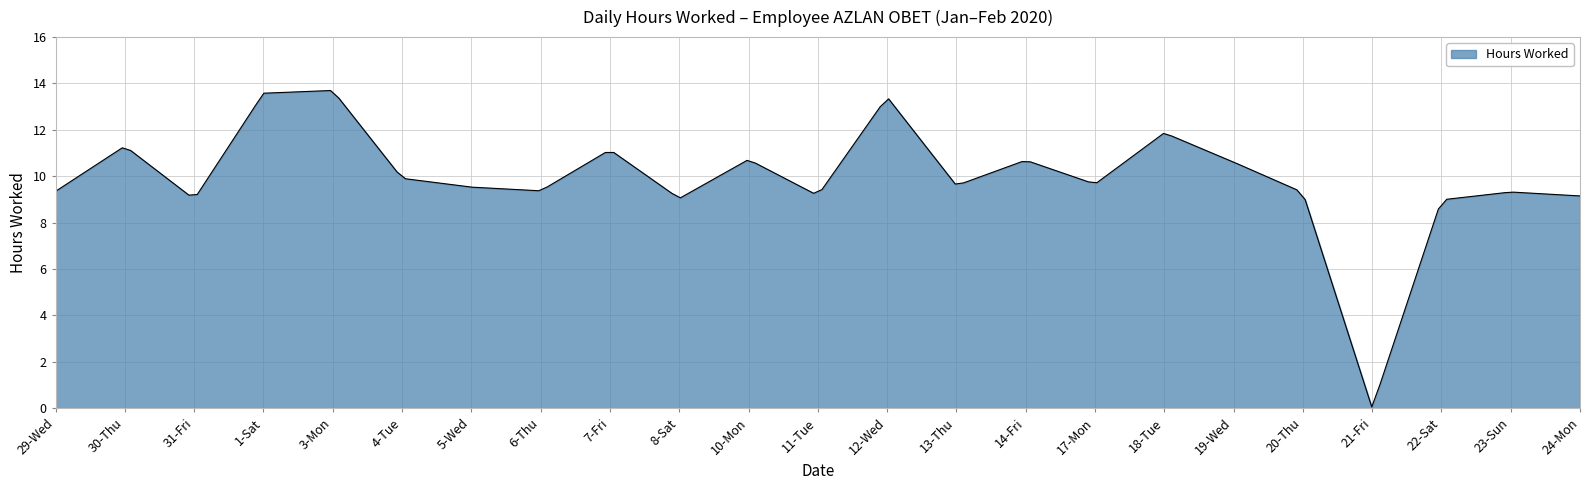

What is the greatest value displayed?

13.7